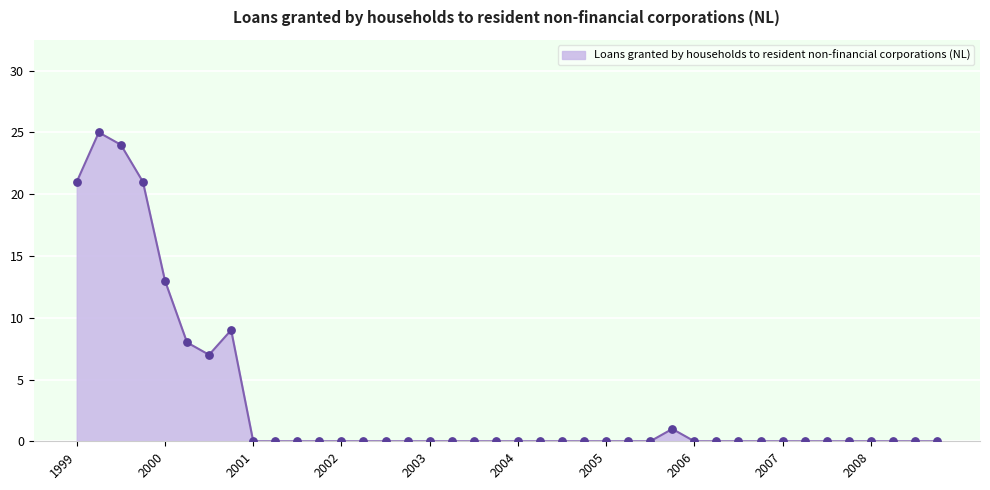

What is the greatest value displayed?

25